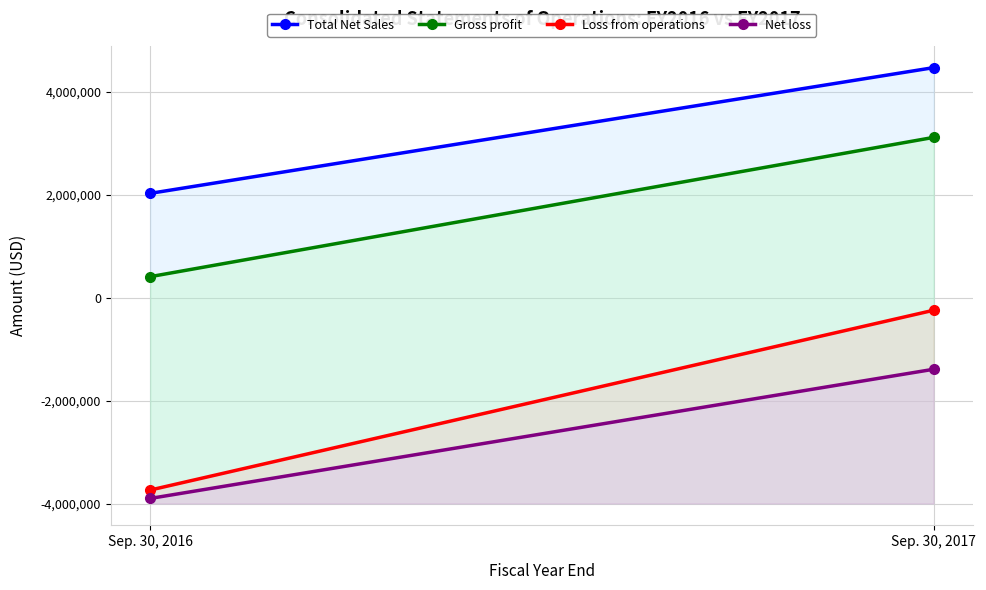

Which series has the largest total across all categories?

Total Net Sales